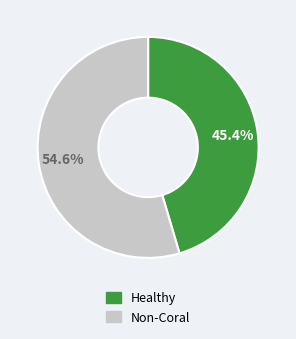

What percentage do Non-Coral and Healthy together represent?

100.0%